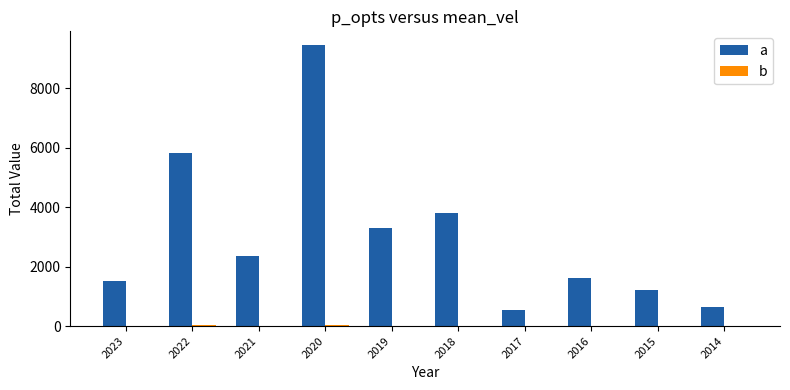

Which series has the largest total across all categories?

a